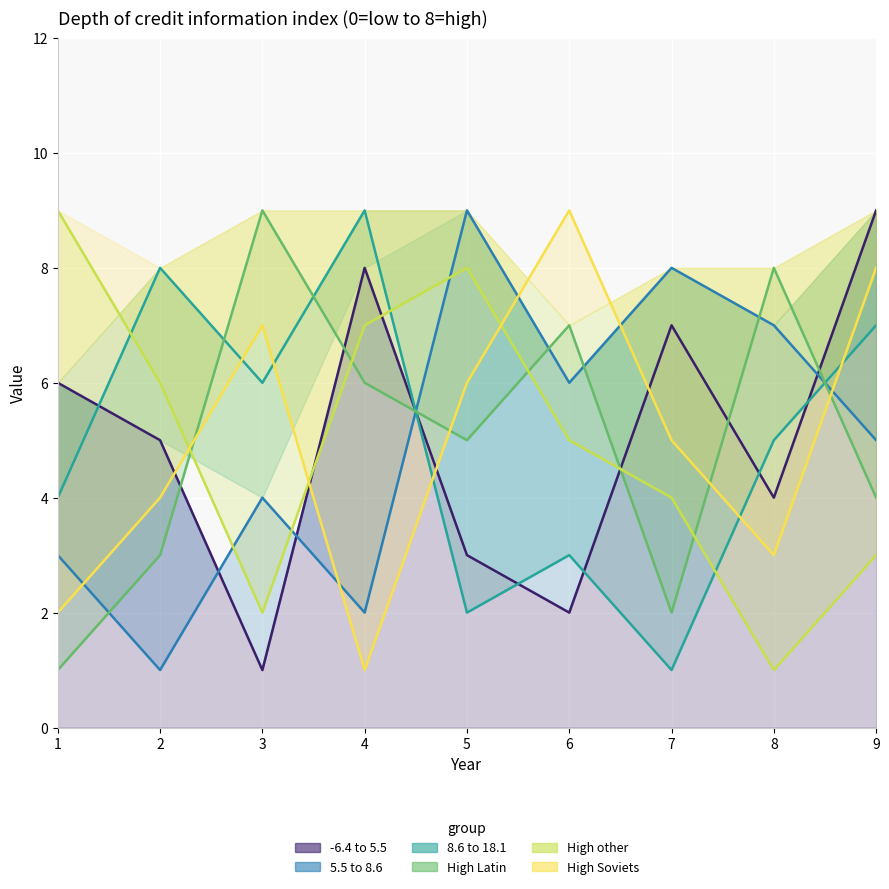

Which has a higher value, 7 or 2?

7